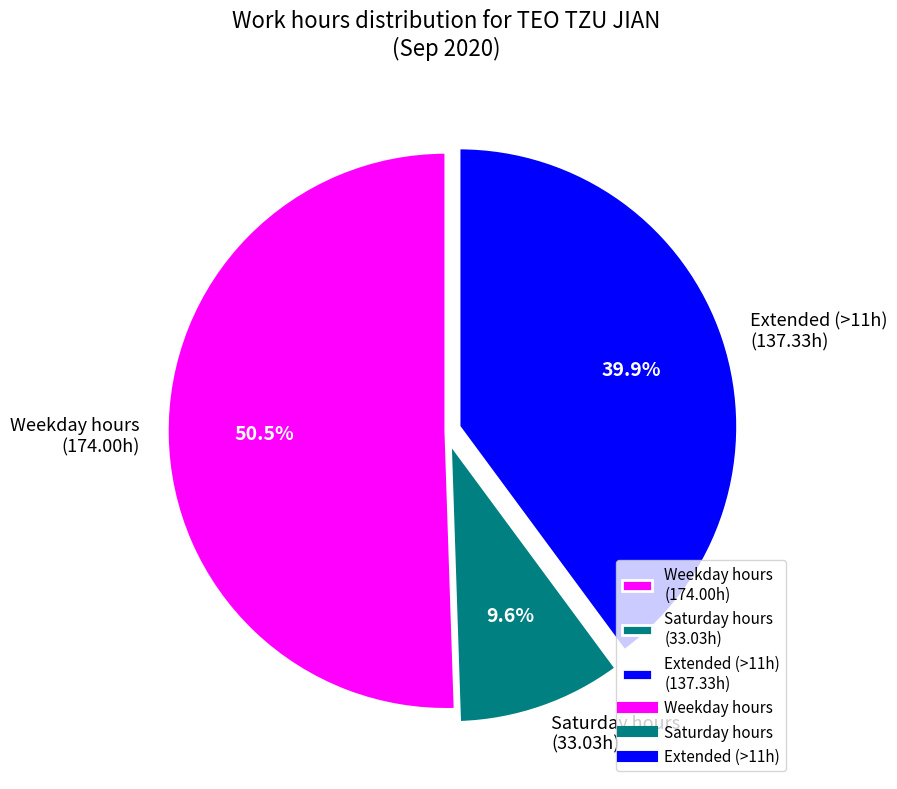

Which has a higher value, Weekday hours (174.00h) or Saturday hours (33.03h)?

Weekday hours (174.00h)